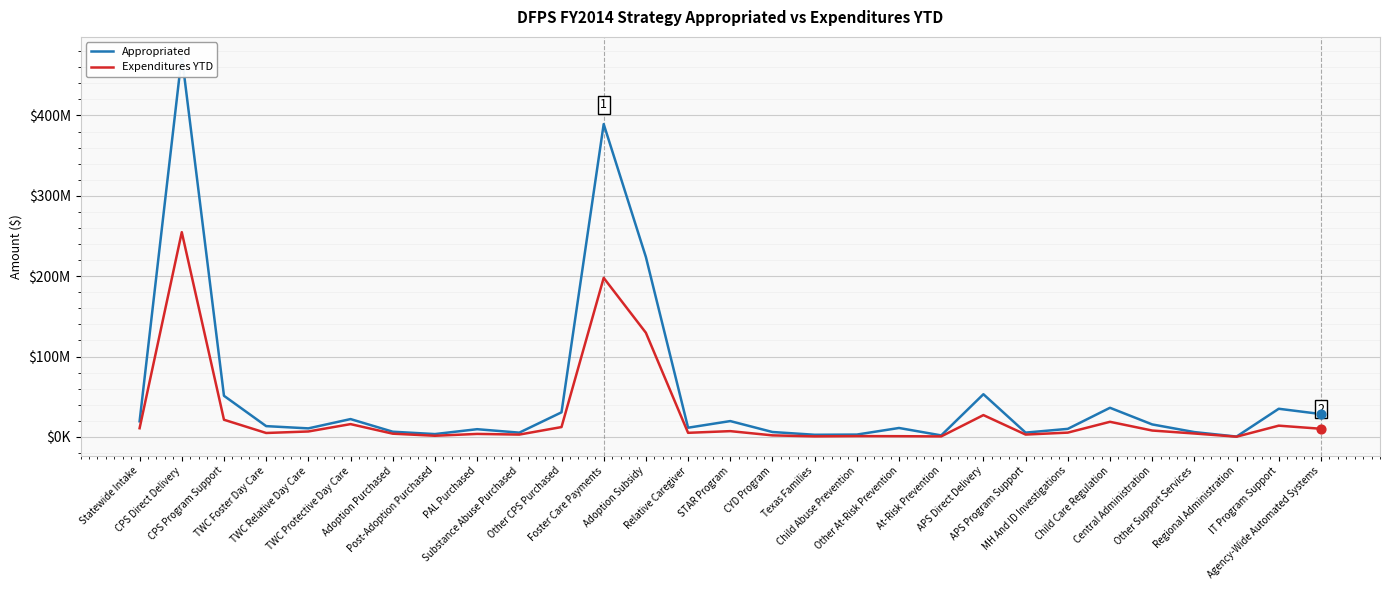

At which category is the sum across all series the highest?

CPS Direct Delivery